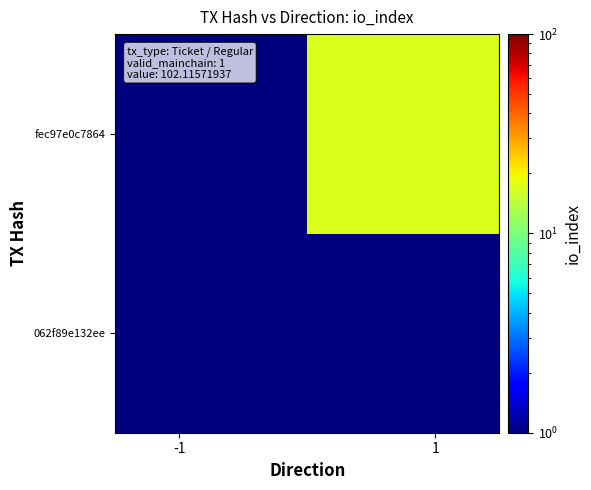

How many data points does each series have?

2